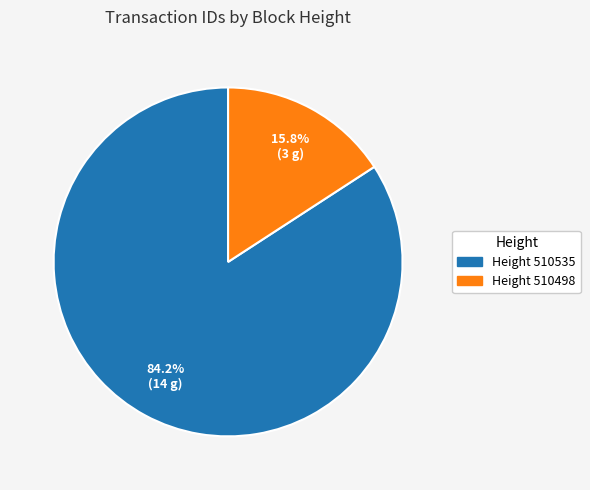

Is there a majority slice in this chart?

Yes